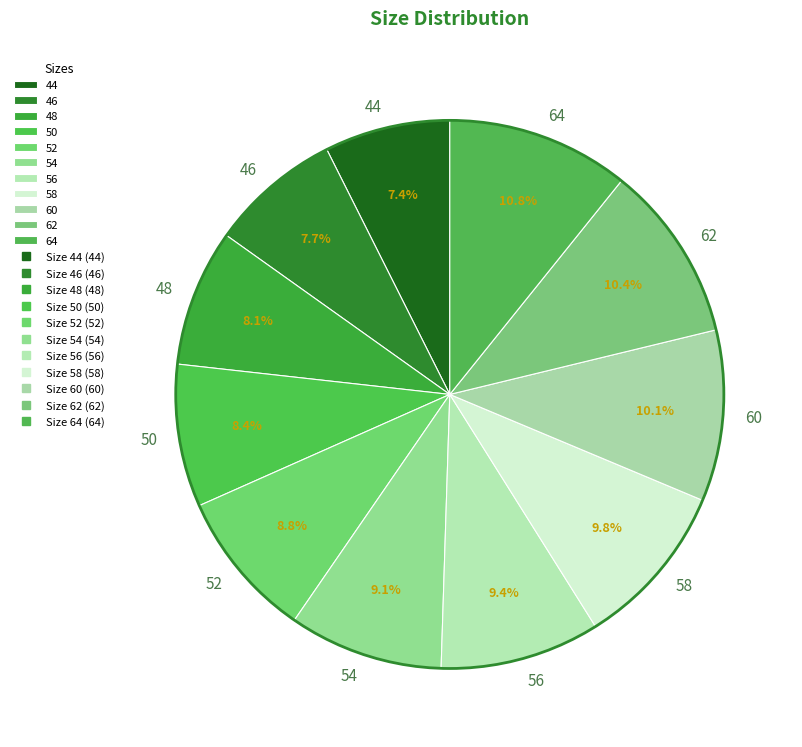

What portion of the pie excludes 48?

91.9%